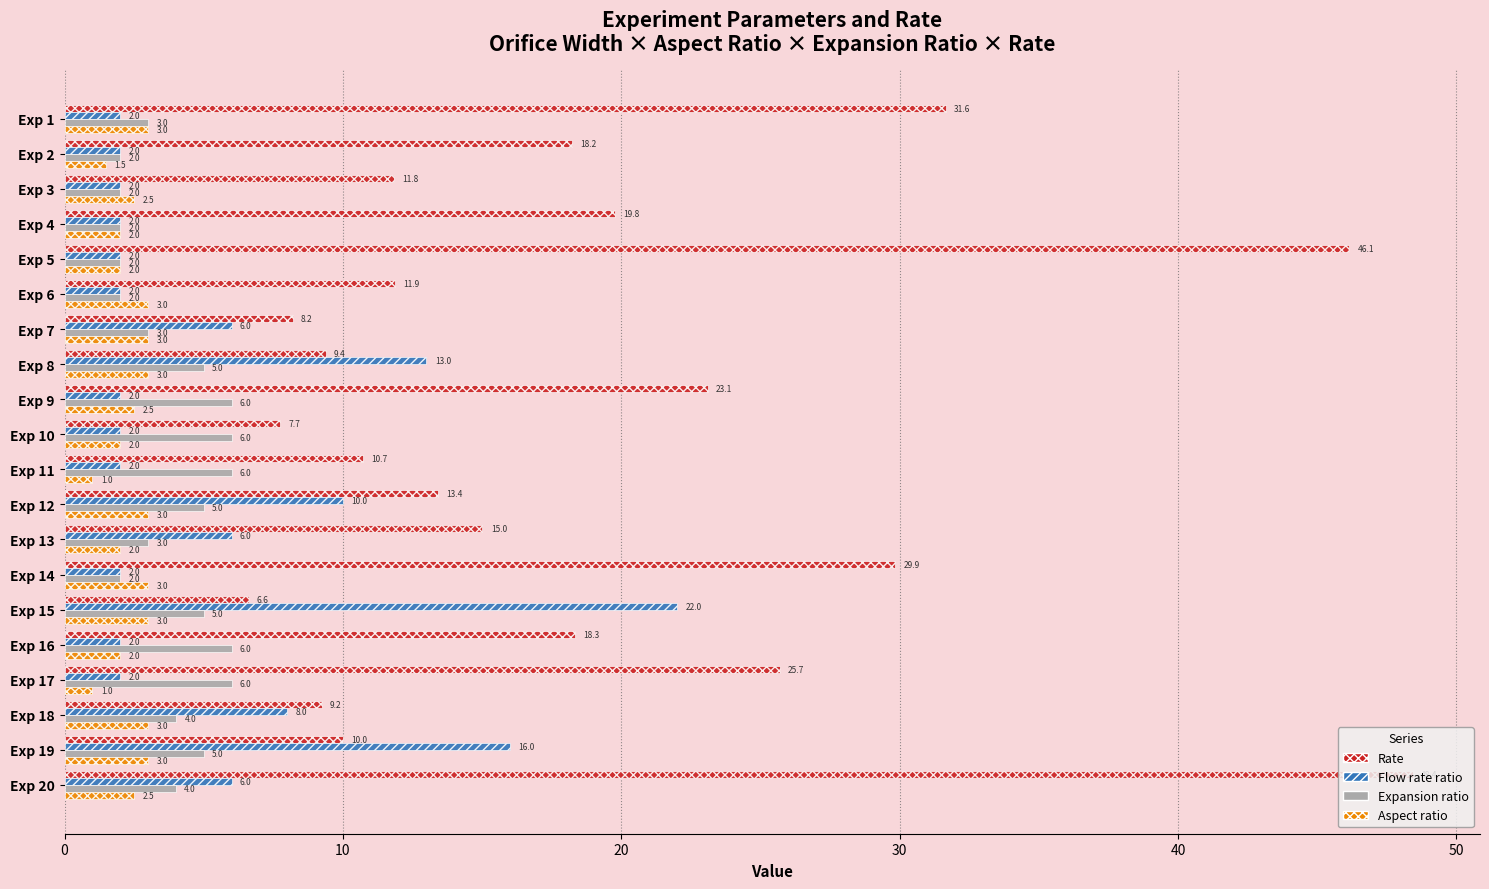

The value of Expansion ratio at Exp 16 is 3.2. True or false?

False